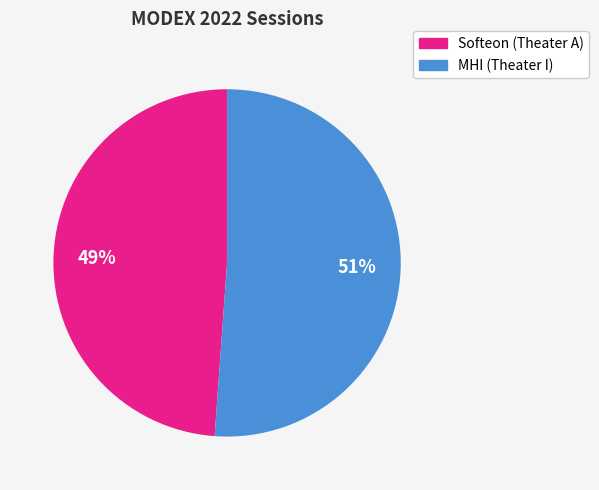

Count the number of slices in the pie.

2